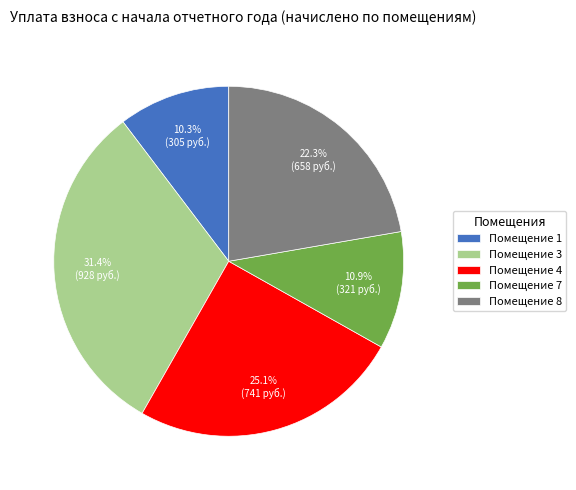

What is the ratio of the value at Помещение 8 to the value at Помещение 7?

2.0